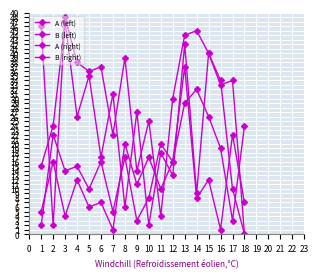

What is the total value across all series at 12?

75